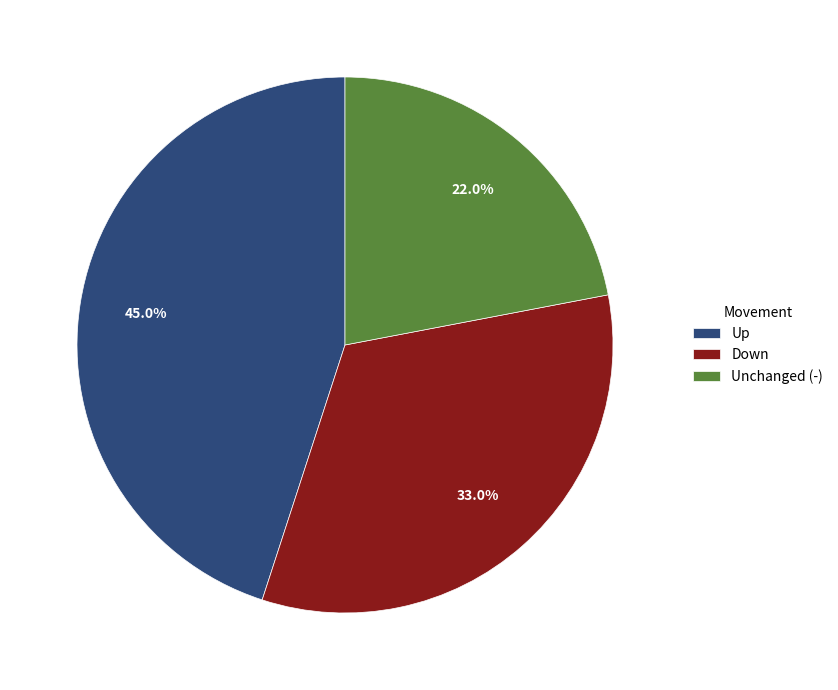

To the nearest percent, what is the difference between the largest and smallest slice percentages?

23%